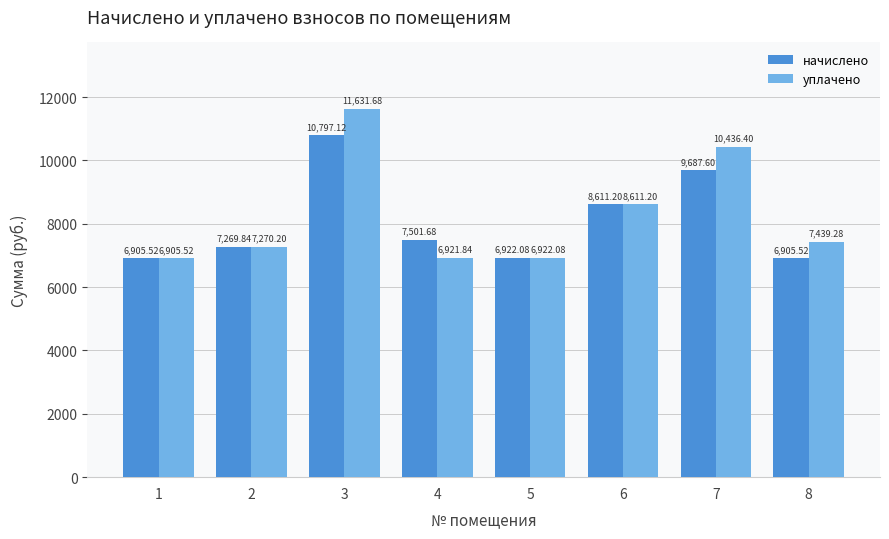

What is the sum of the уплачено values at 3 and 1?

18537.2